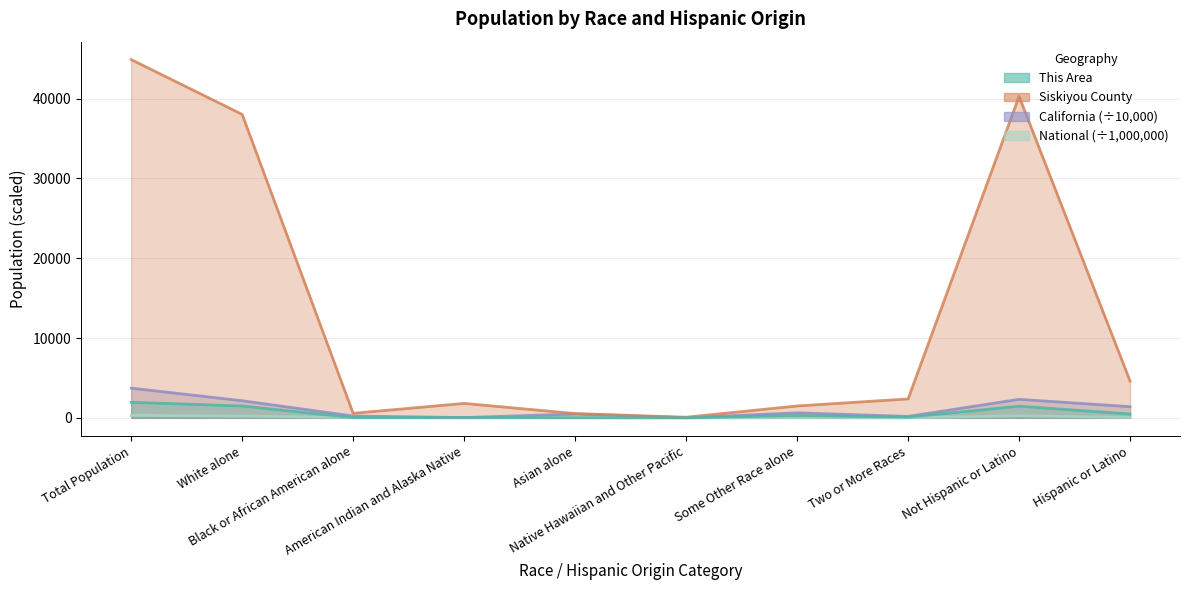

What is the difference between the second highest and minimum values in the Siskiyou County series?

40205.0